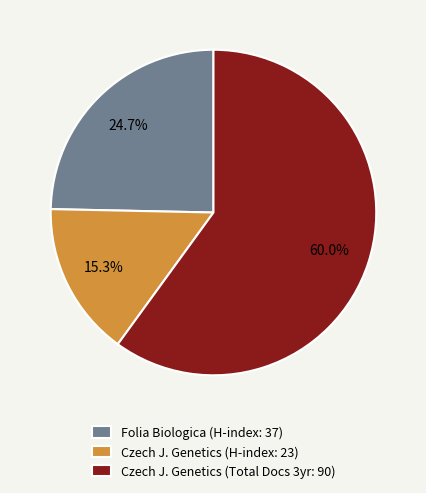

How many segments does this pie chart have?

3